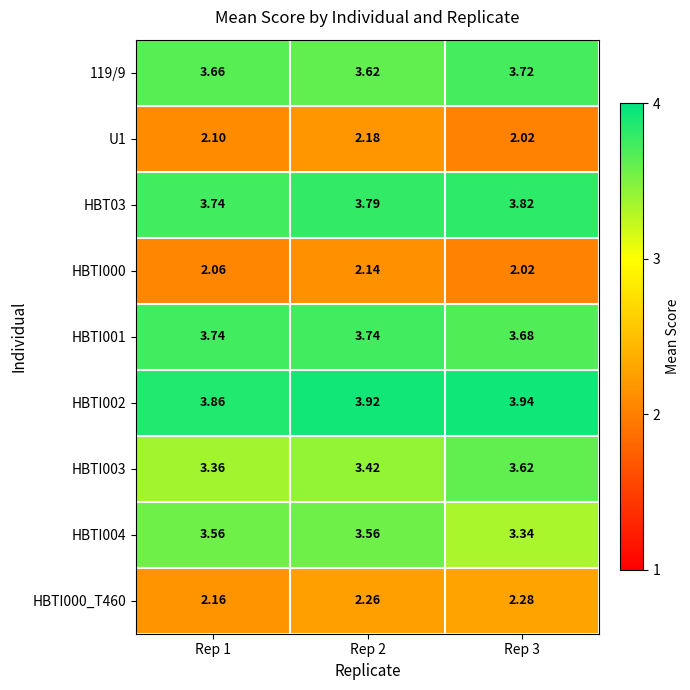

At which category is the sum across all series the highest?

Rep 2